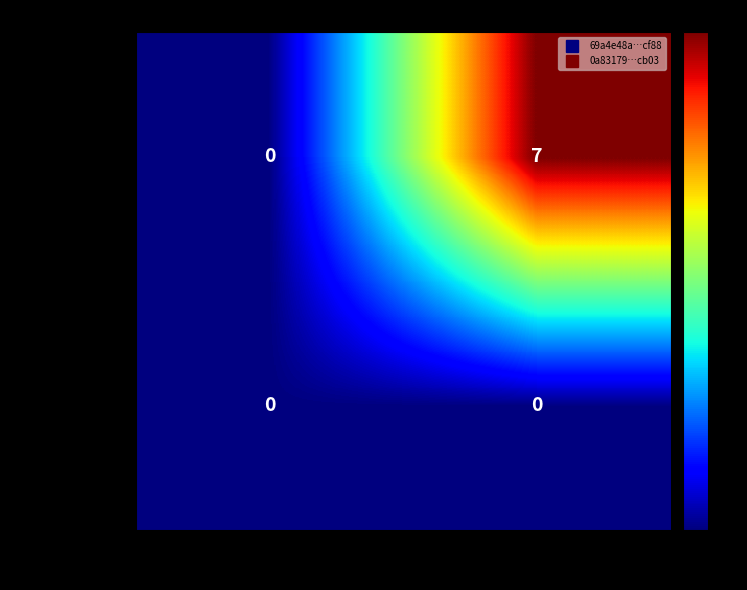

Rank the series by their average value, from lowest to highest.

69a4e48a…cf88, 0a83179…cb03